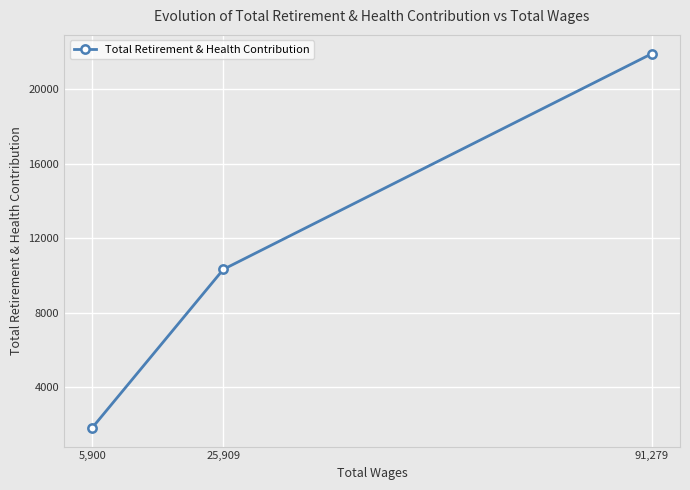

Approximately how many times larger is the value at 5,900 compared to 25,909?

0.2